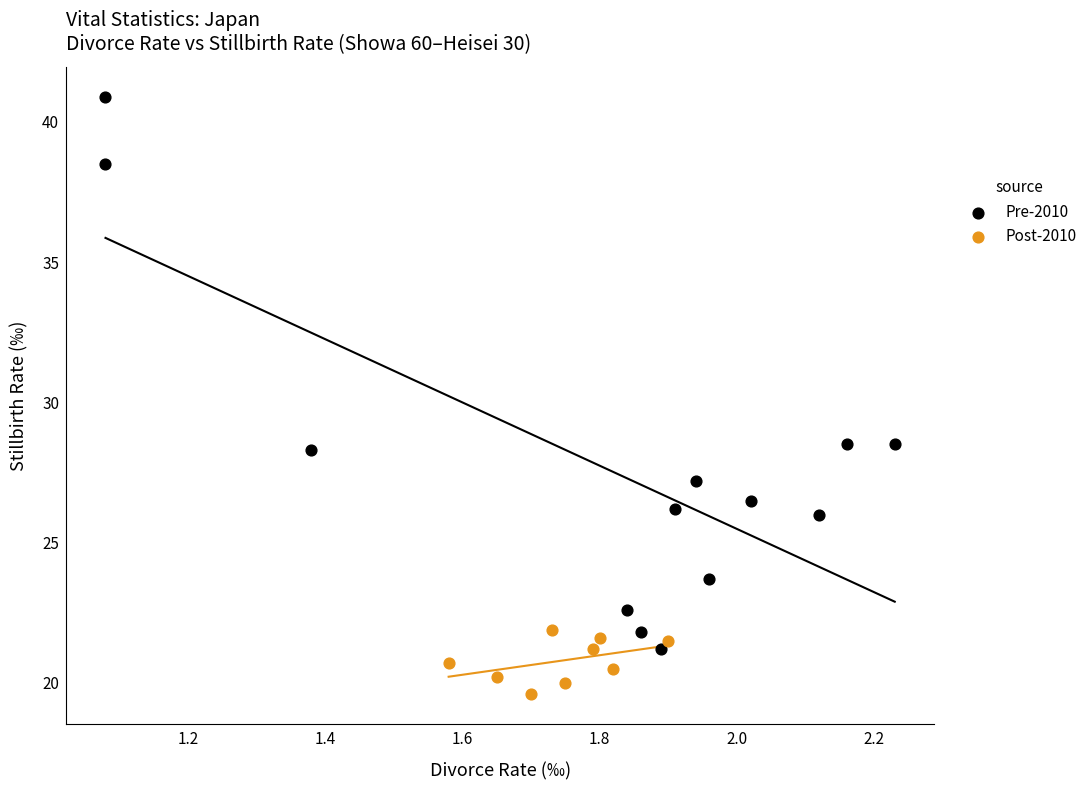

Which series has the largest Y range (max minus min)?

Pre-2010